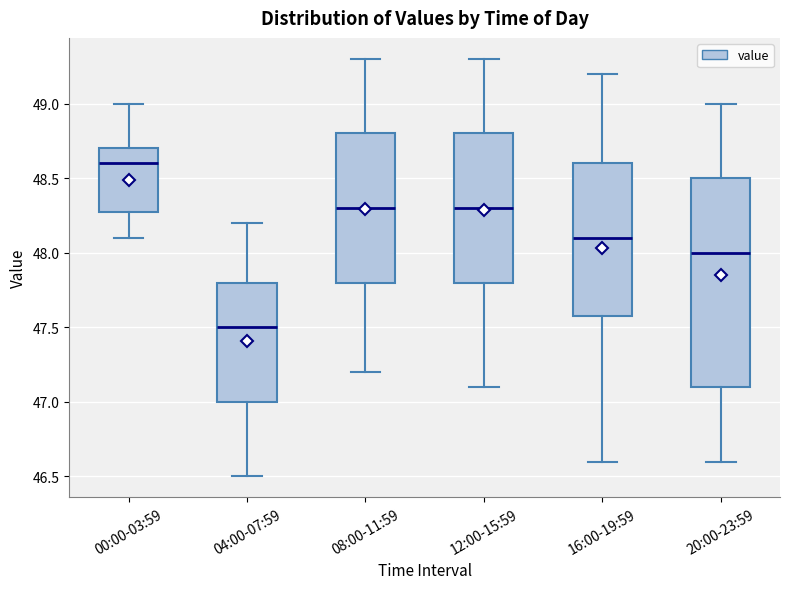

Where does the upper whisker of the box for 12:00-15:59 end on the y-axis? The values are not printed on the chart, so give them approximately, as read against the axis.

49.3